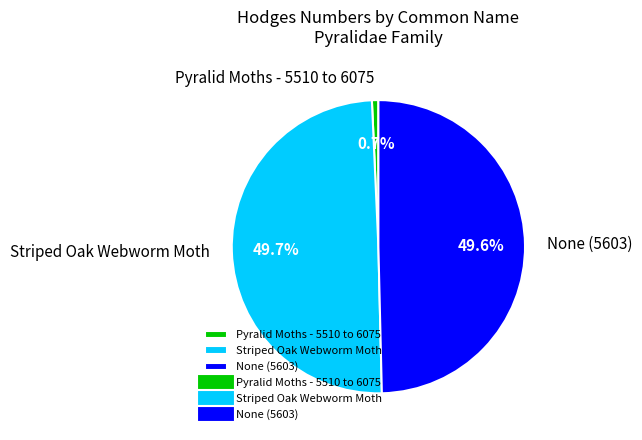

Is Pyralid Moths - 5510 to 6075 the majority of the pie?

No